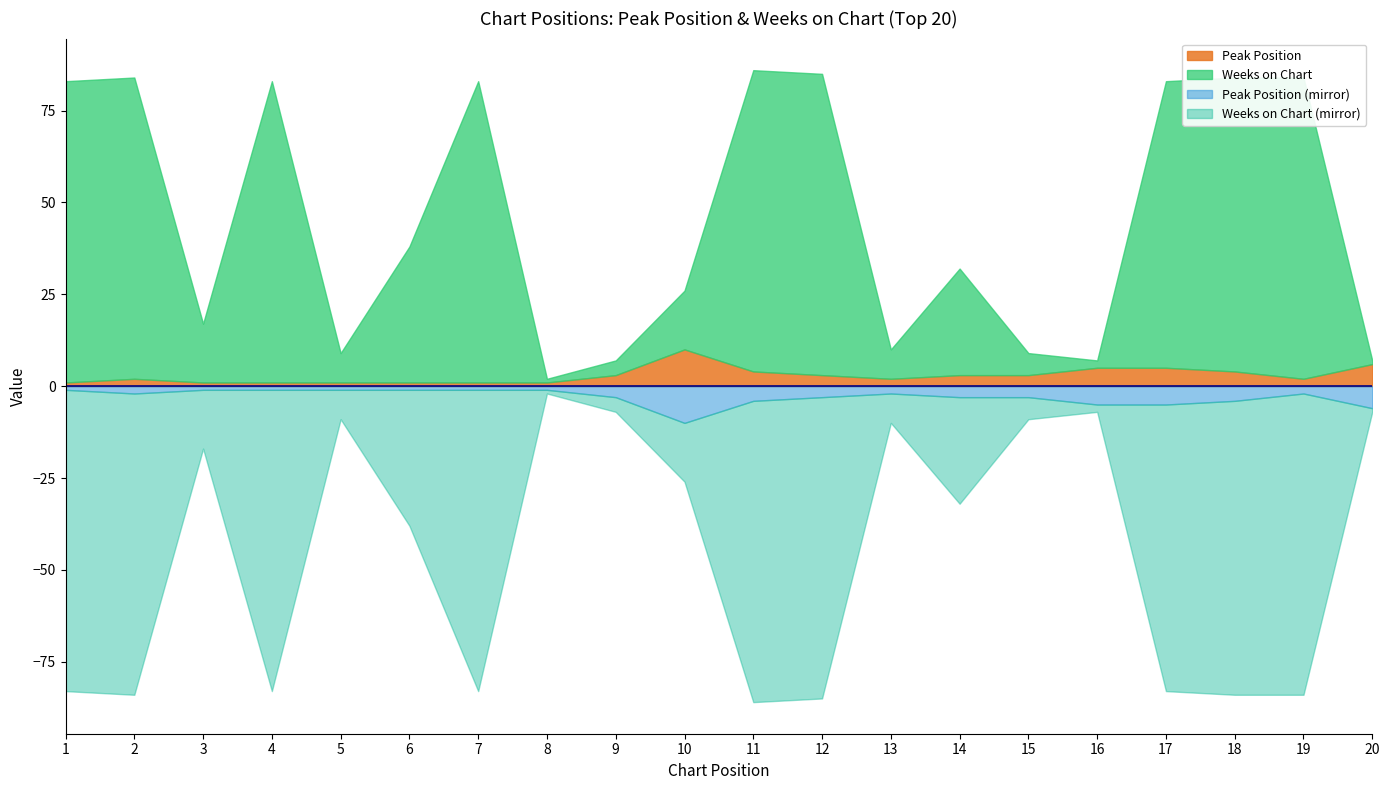

At which label is Weeks on Chart closest to 41?

6